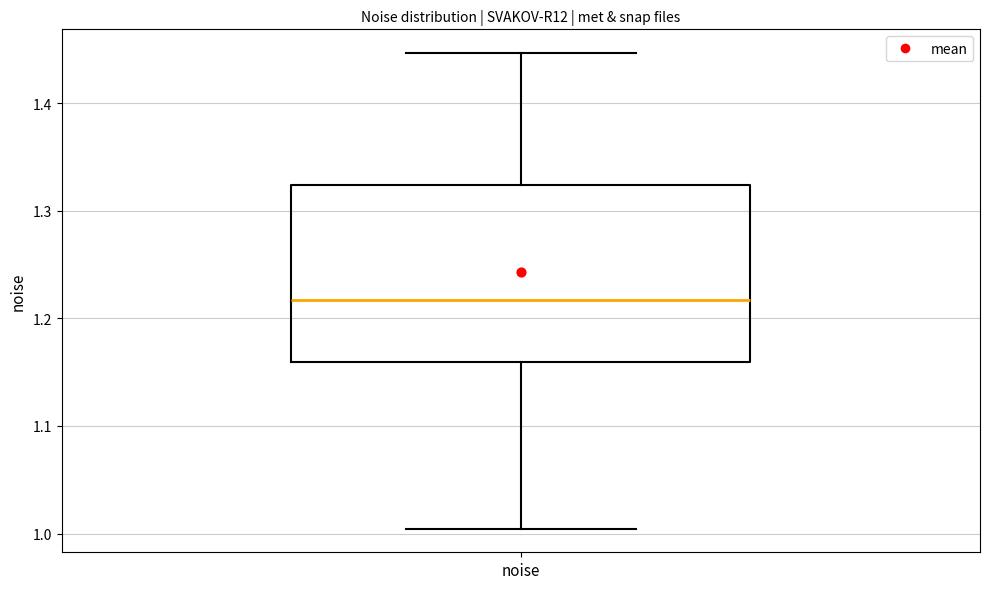

Read this box plot against the y-axis: the position of the median line, the range covered by the box, and the ends of both whiskers. The values are not printed on the chart, so give them approximately, as read against the axis.

median 1.22, box 1.16 to 1.32, whiskers 1.00 to 1.45